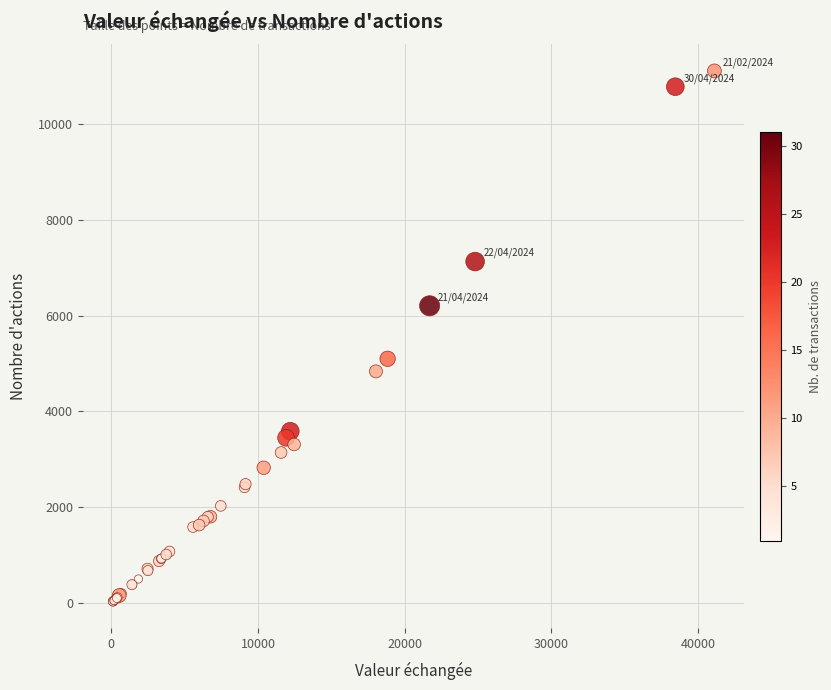

What Y value in the scatter plot is closest to 5571?

5100